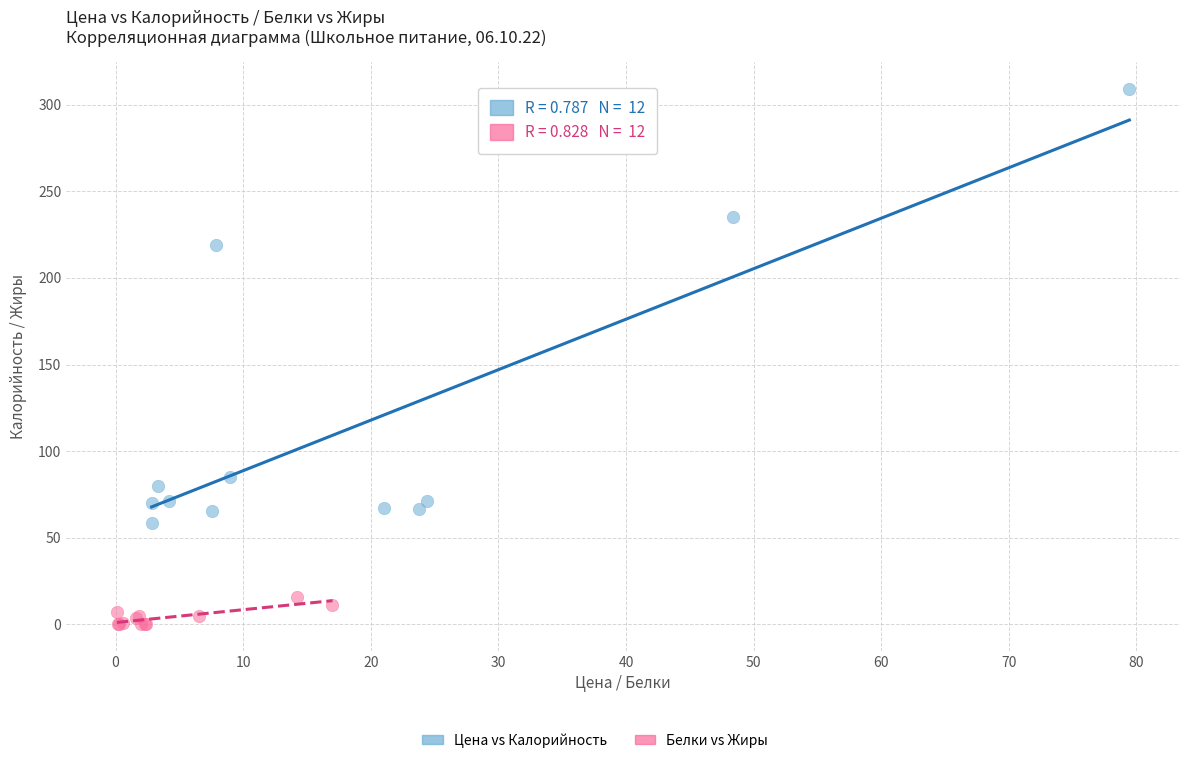

Which series reaches the maximum Y coordinate?

Цена vs Калорийность